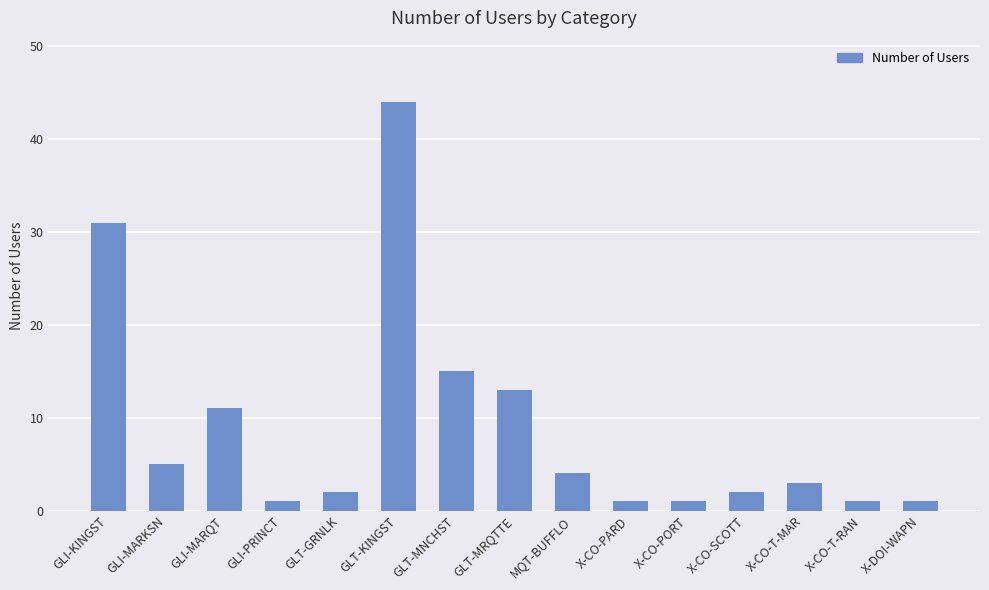

How many values are below 3?

7